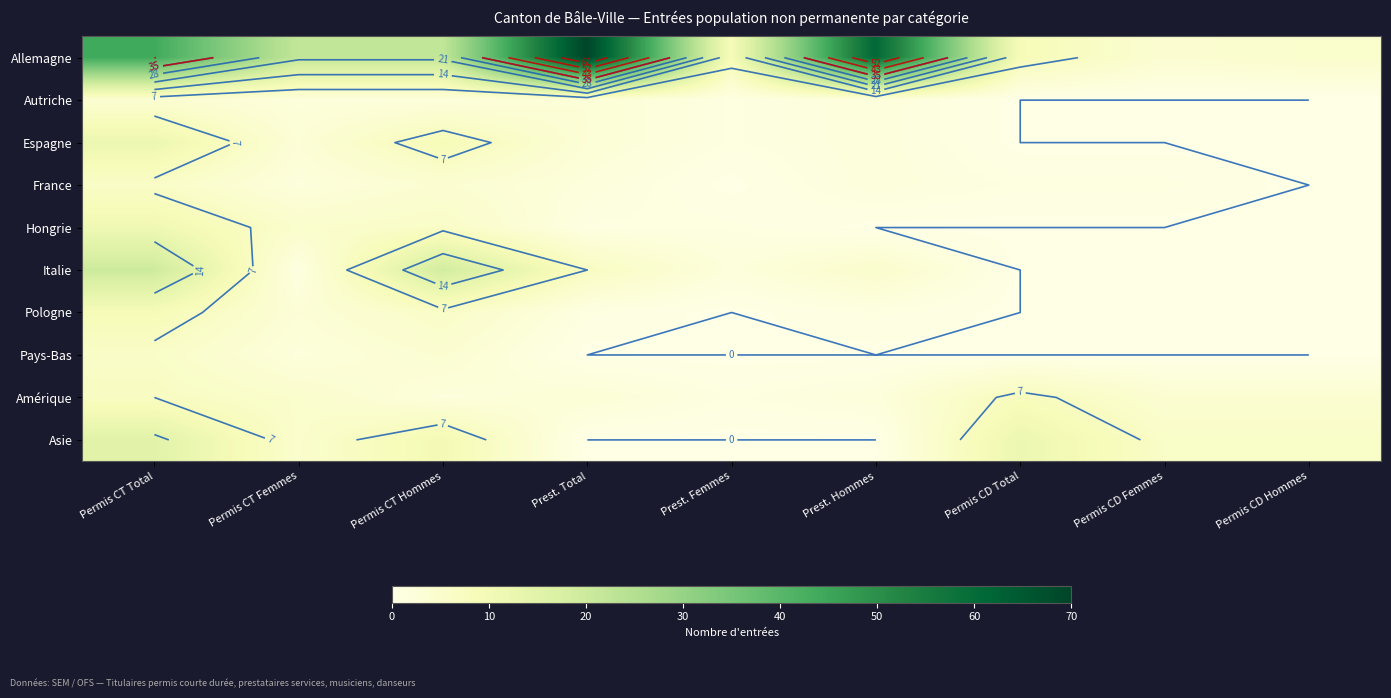

True or false: Allemagne has a value of 6 at Permis CT Femmes.

False